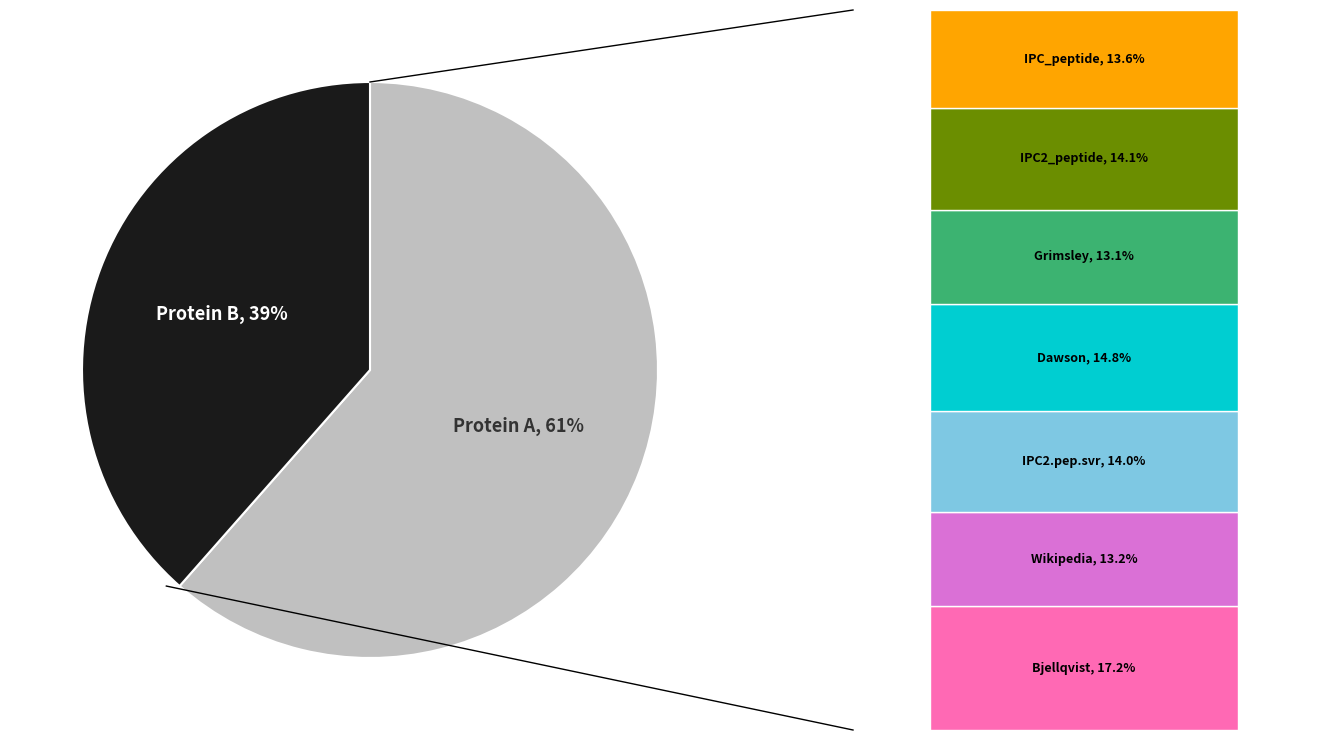

How many segments does this pie chart have?

2